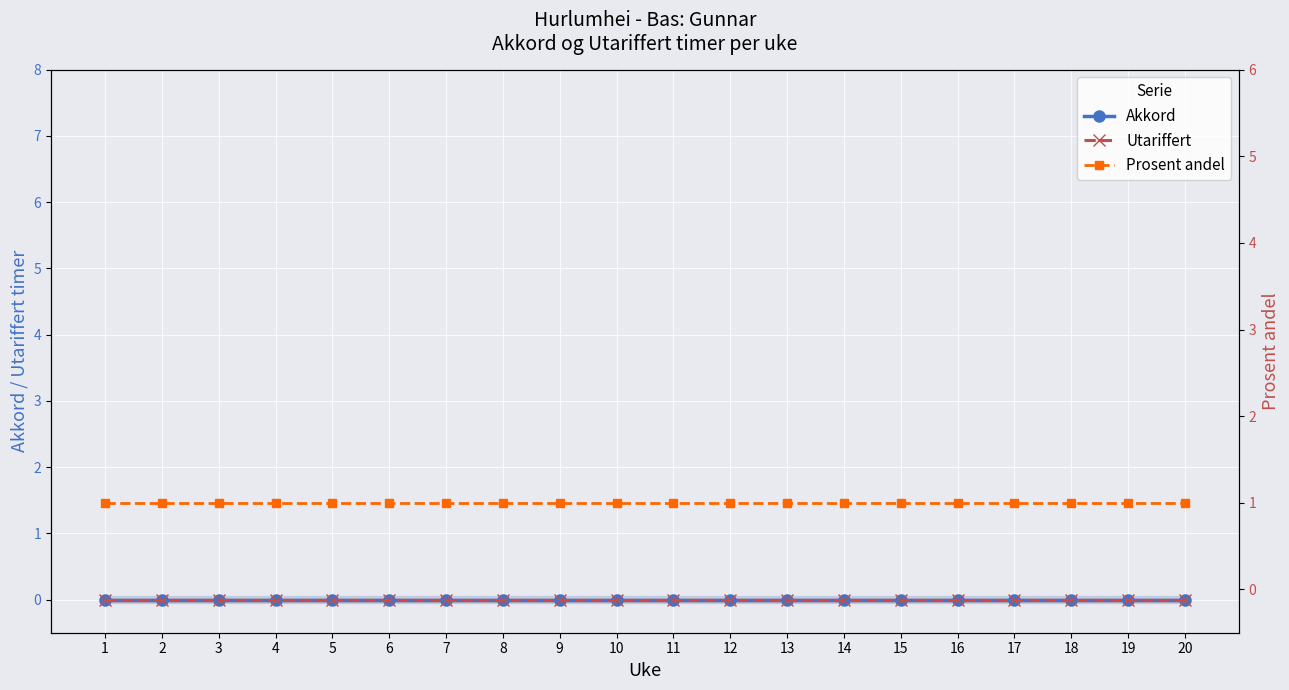

At 13, list the series in order from smallest to largest.

Akkord, Utariffert, Prosent andel